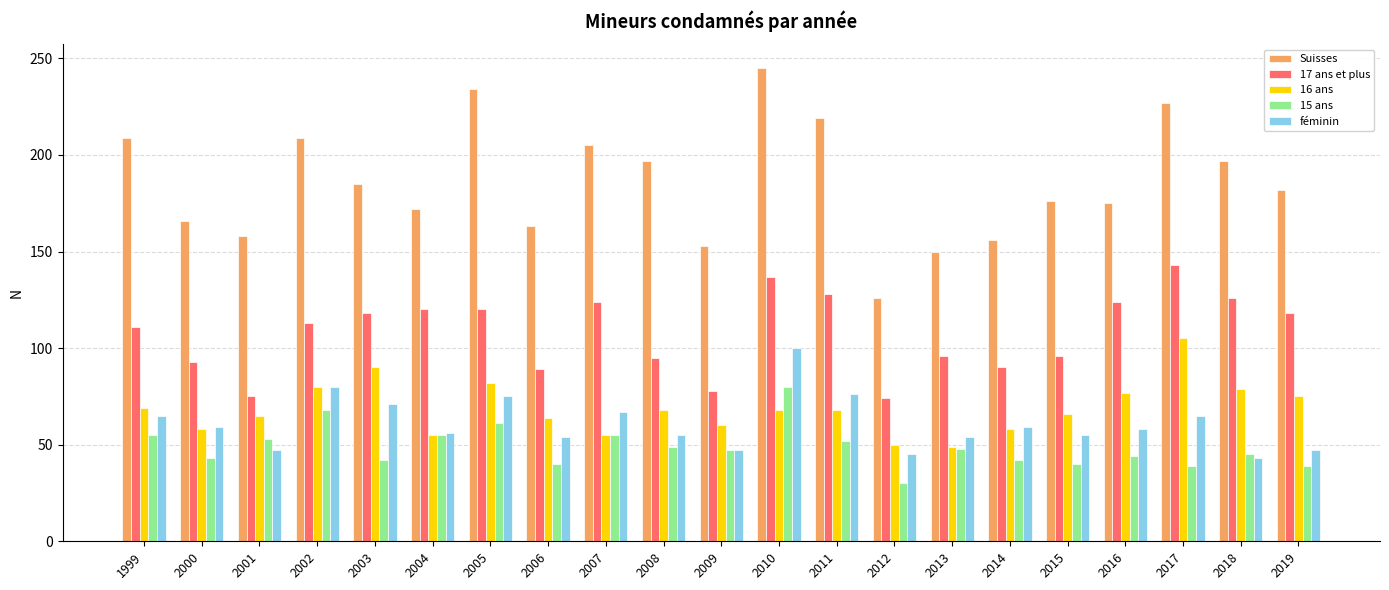

Which series has the widest spread of values?

Suisses